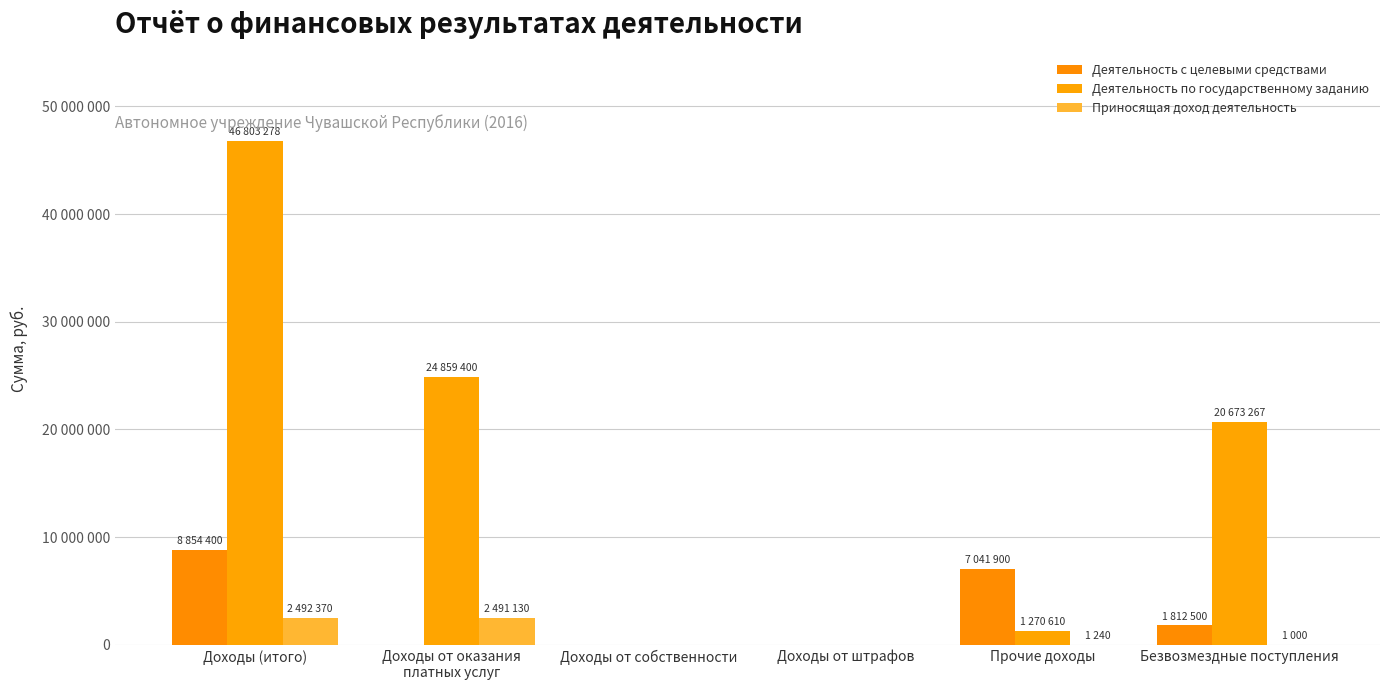

Does the chart contain stacked bars?

No